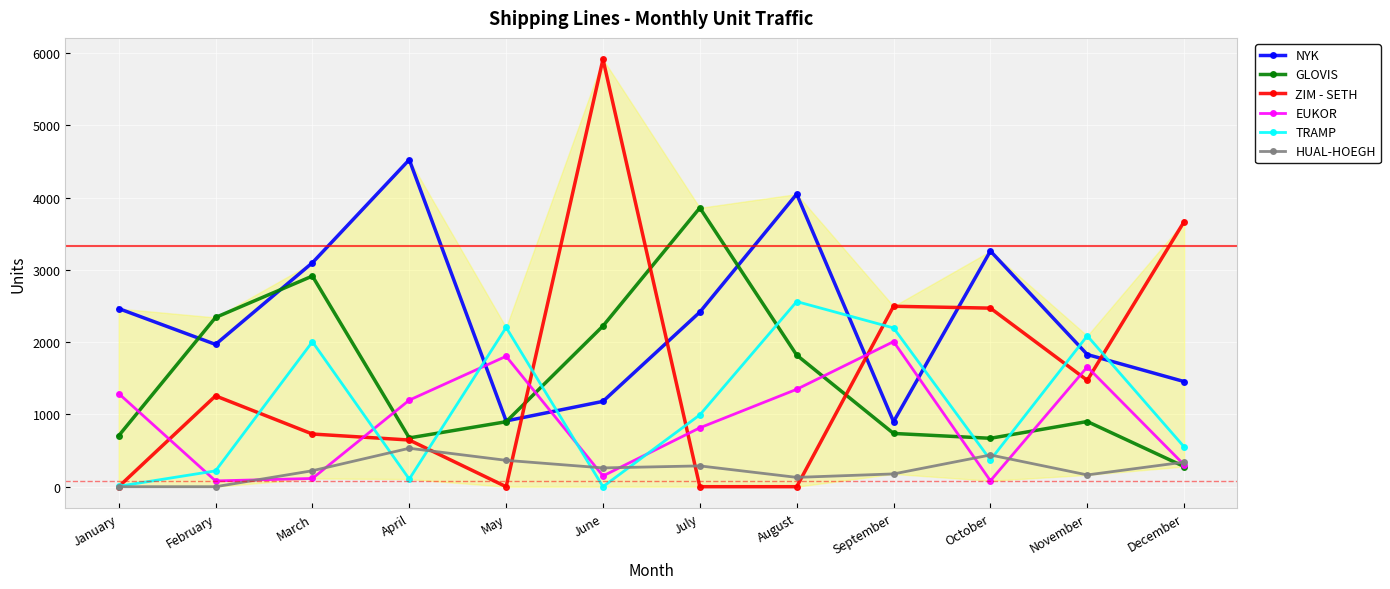

How many lines are shown in the chart?

6